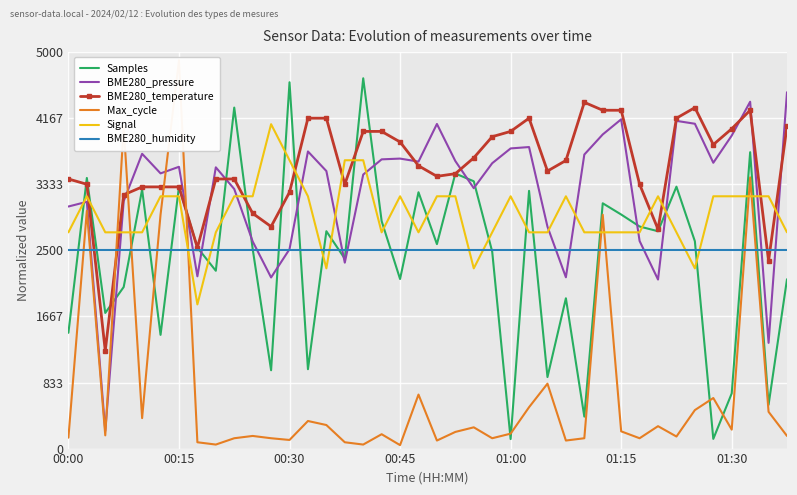

What position from the left is 8?

9